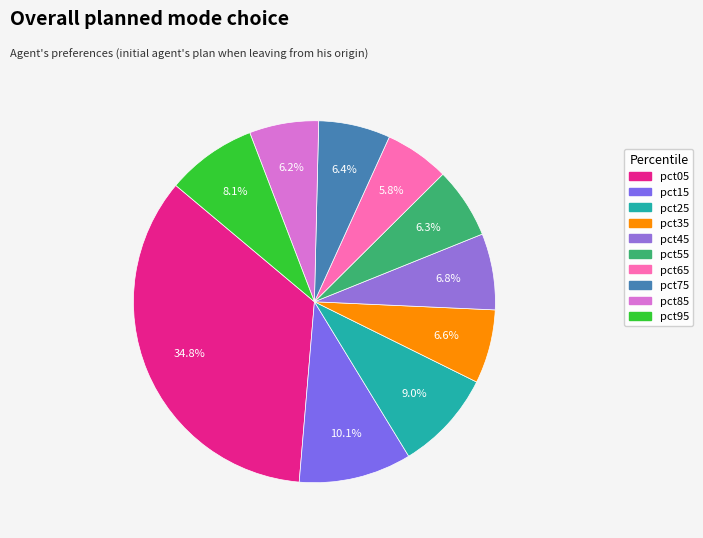

Does pct05 account for over 50% of the chart?

No